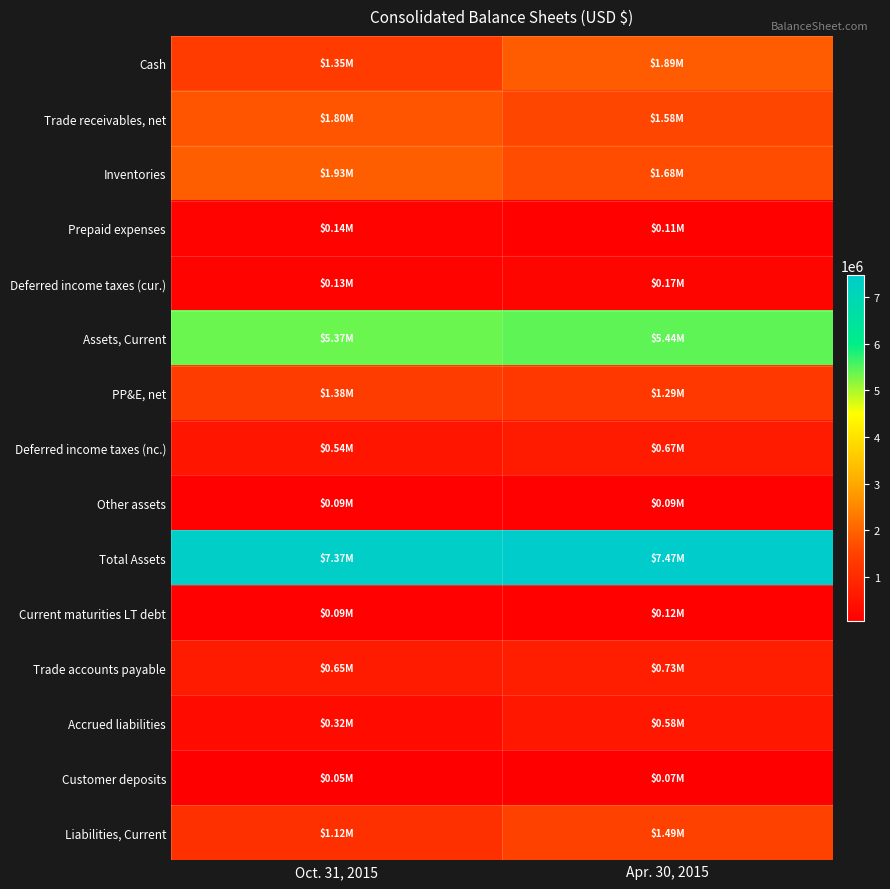

Reading right to left, extract all data points from this chart.

Cash: Apr. 30, 2015=1892000	Oct. 31, 2015=1353000
Trade receivables, net: Apr. 30, 2015=1585000	Oct. 31, 2015=1805000
Inventories: Apr. 30, 2015=1676000	Oct. 31, 2015=1929000
Prepaid expenses: Apr. 30, 2015=114000	Oct. 31, 2015=145000
Deferred income taxes (cur.): Apr. 30, 2015=171000	Oct. 31, 2015=134000
Assets, Current: Apr. 30, 2015=5438000	Oct. 31, 2015=5366000
PP&E, net: Apr. 30, 2015=1287000	Oct. 31, 2015=1377000
Deferred income taxes (nc.): Apr. 30, 2015=665000	Oct. 31, 2015=537000
Other assets: Apr. 30, 2015=85000	Oct. 31, 2015=86000
Total Assets: Apr. 30, 2015=7475000	Oct. 31, 2015=7366000
Current maturities LT debt: Apr. 30, 2015=122000	Oct. 31, 2015=88000
Trade accounts payable: Apr. 30, 2015=726000	Oct. 31, 2015=652000
Accrued liabilities: Apr. 30, 2015=579000	Oct. 31, 2015=324000
Customer deposits: Apr. 30, 2015=67000	Oct. 31, 2015=54000
Liabilities, Current: Apr. 30, 2015=1494000	Oct. 31, 2015=1118000